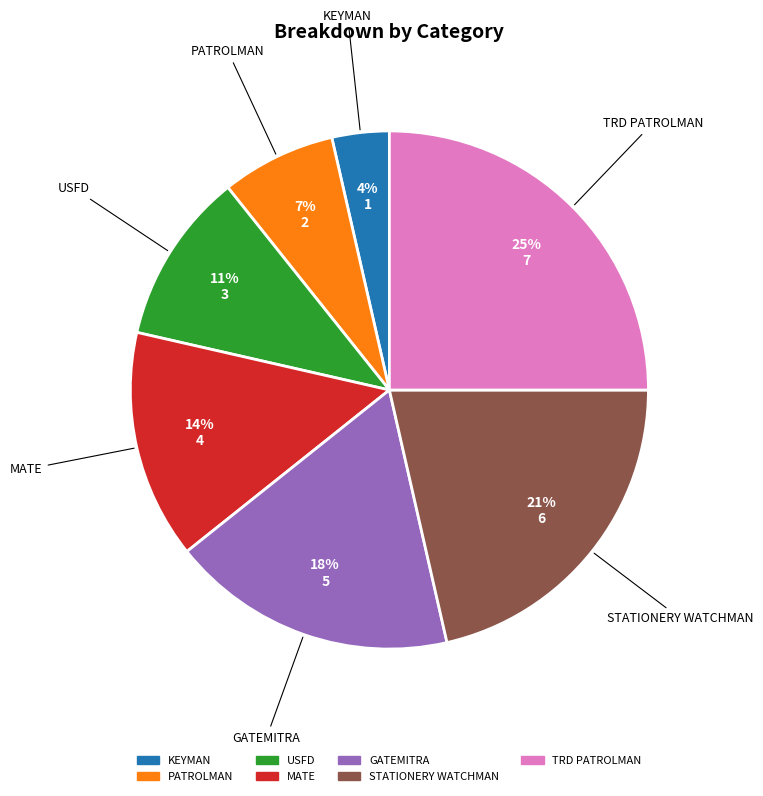

How many slices are in this pie chart?

7